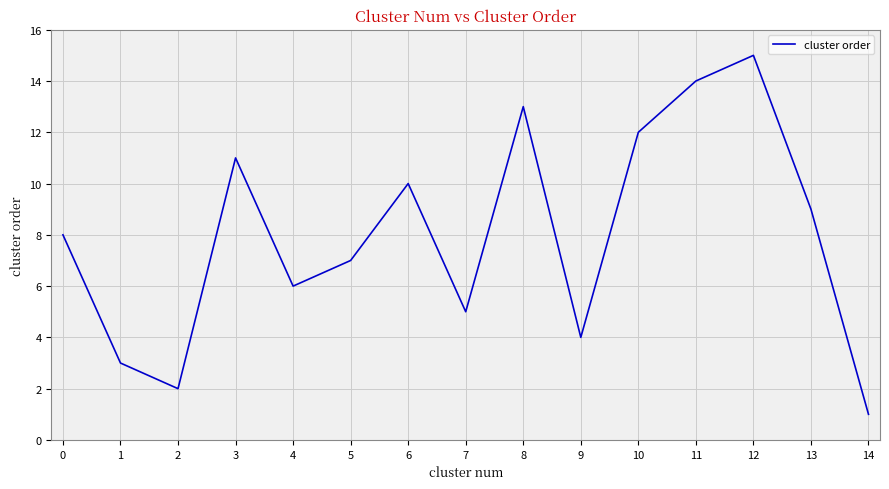

The chart shows a value of 8 at 0. True or false?

True